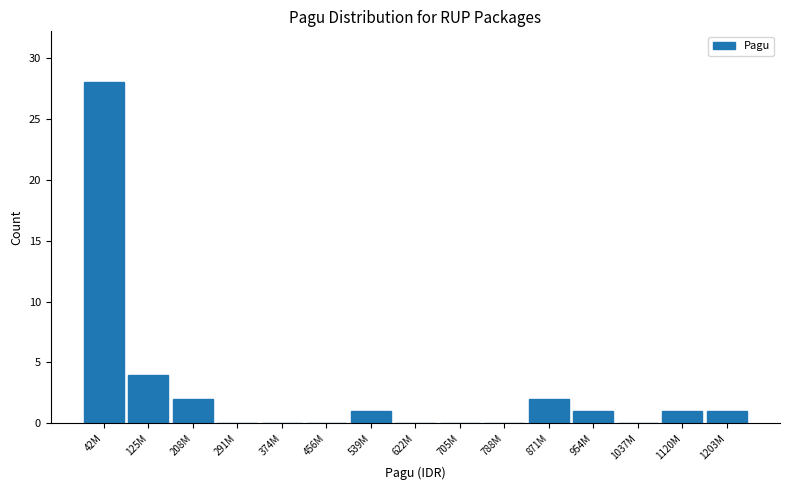

Reading left to right, what are all the values shown in this chart?

42M=28	125M=4	208M=2	291M=0	374M=0	456M=0	539M=1	622M=0	705M=0	788M=0	871M=2	954M=1	1037M=0	1120M=1	1203M=1